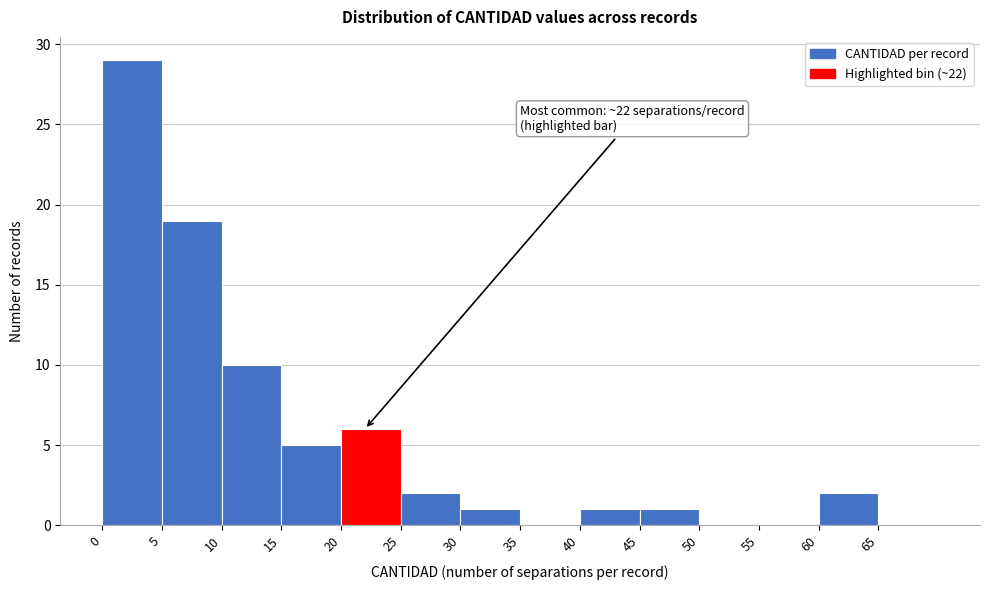

Over which range of the x-axis is the bar tallest?

0 to 5